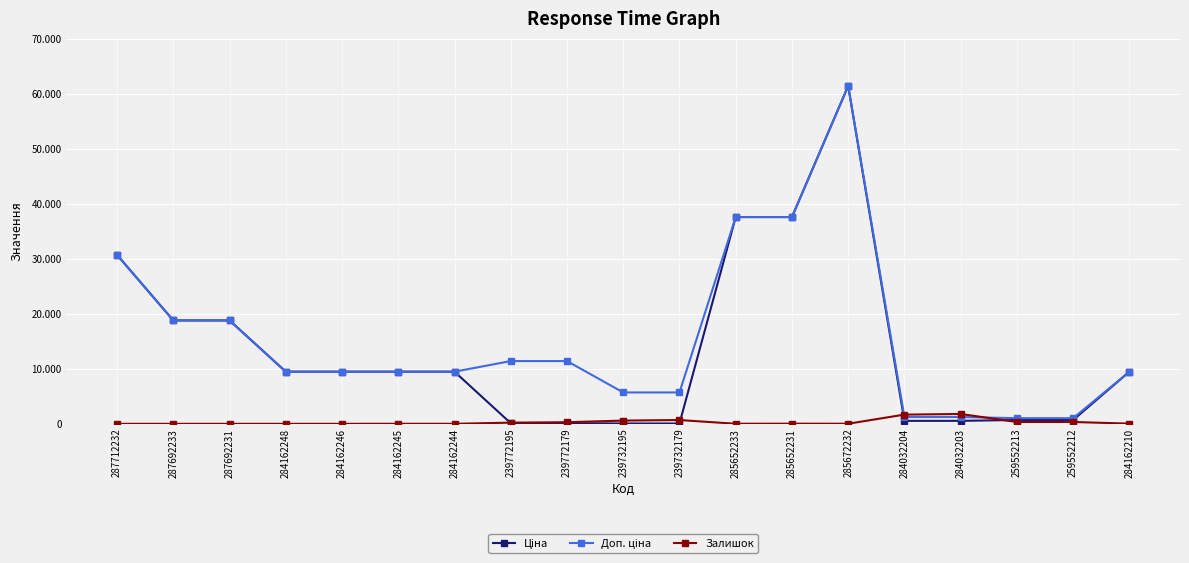

How many times do Ціна and Залишок cross each other?

4